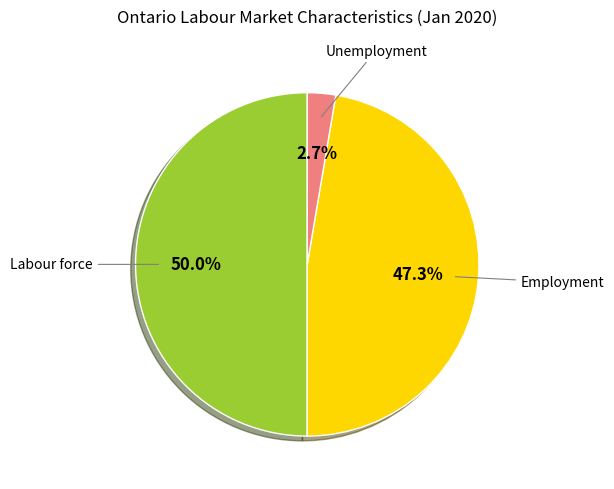

Count the number of slices in the pie.

3